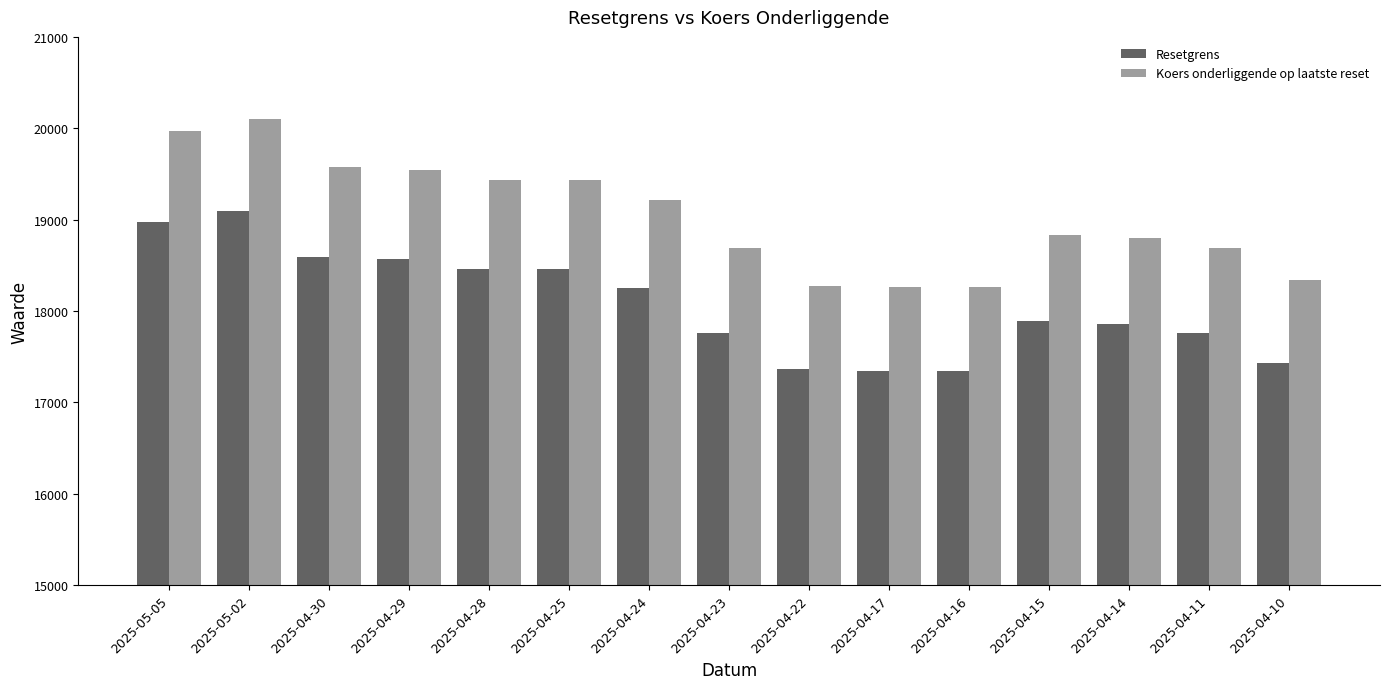

At which category is the sum across all series the highest?

2025-05-02